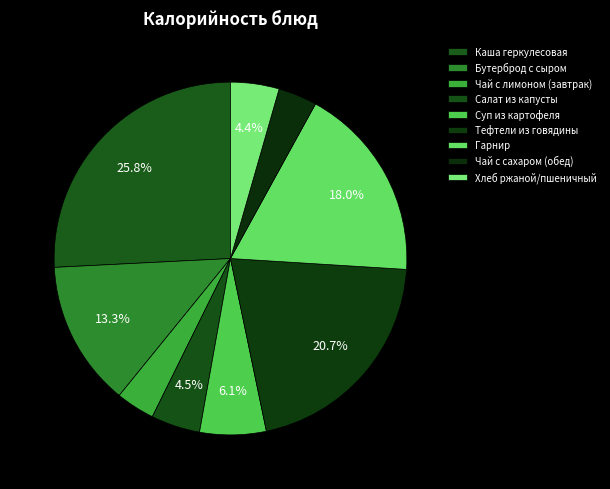

Is Каша геркулесовая the majority of the pie?

No